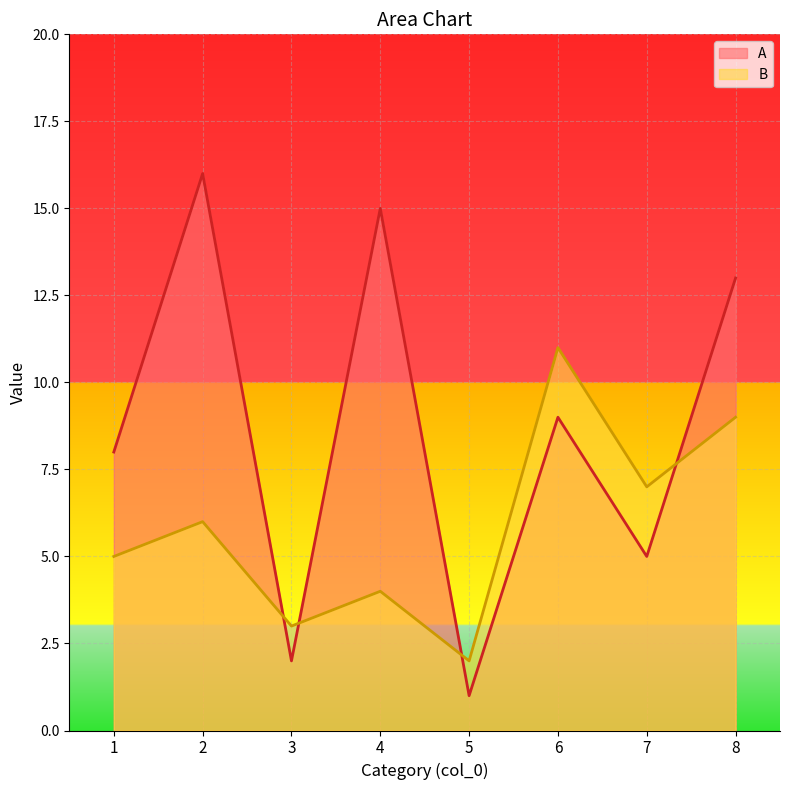

Reading left to right, extract all data points from this chart.

A: 1=8	2=16	3=2	4=15	5=1	6=9	7=5	8=13
B: 1=5	2=6	3=3	4=4	5=2	6=11	7=7	8=9